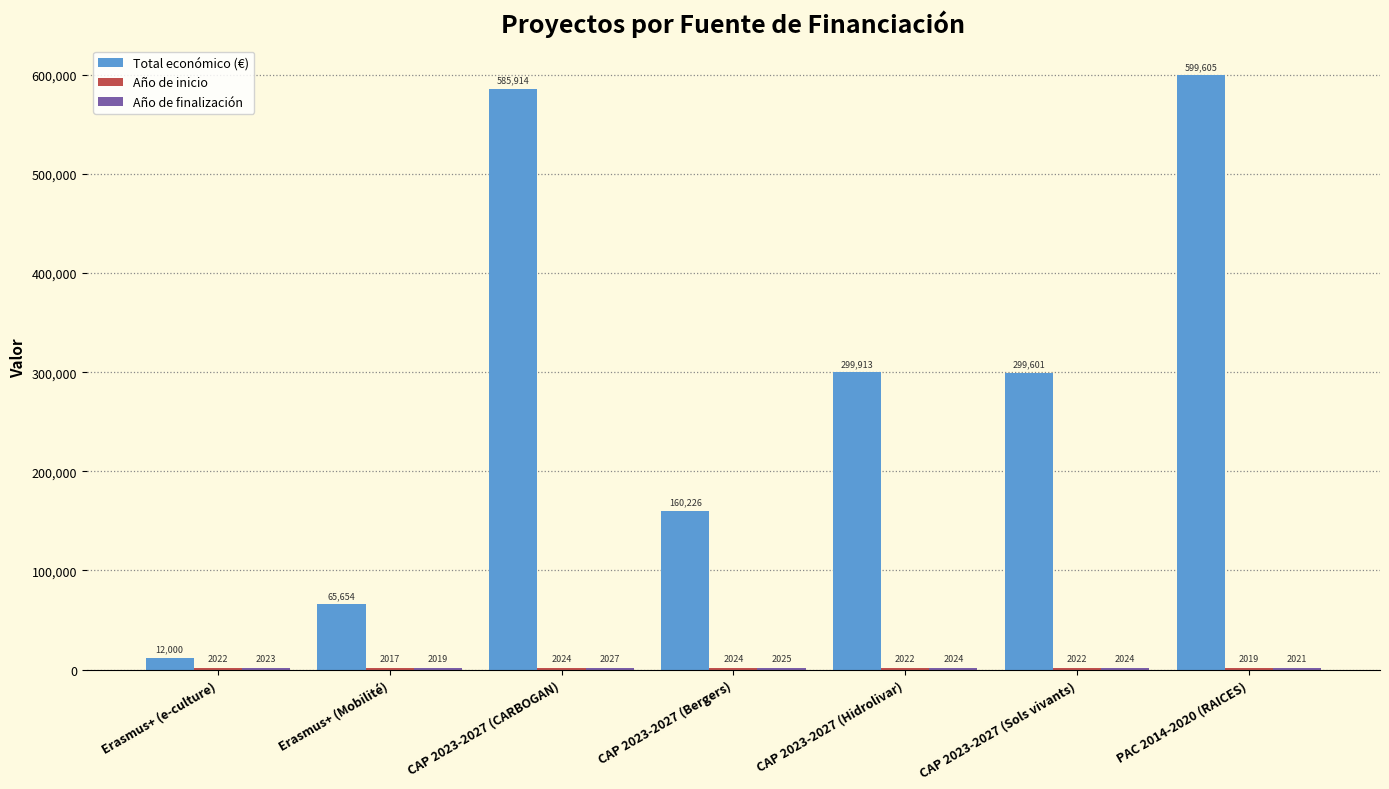

Where is Total económico (€) nearest to the value 305802?

CAP 2023-2027 (Hidrolivar)